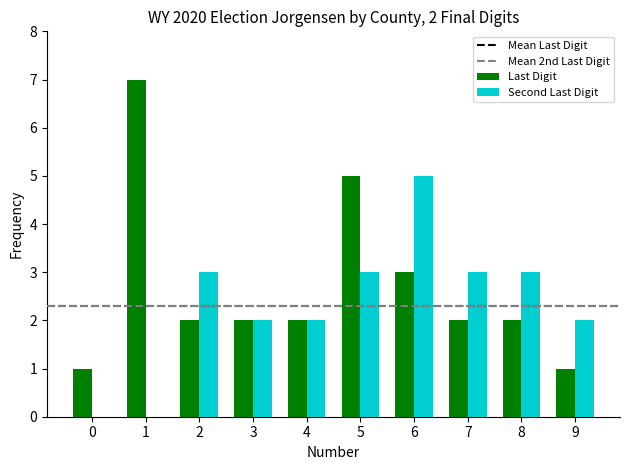

Which category has the highest value in the Second Last Digit series?

6